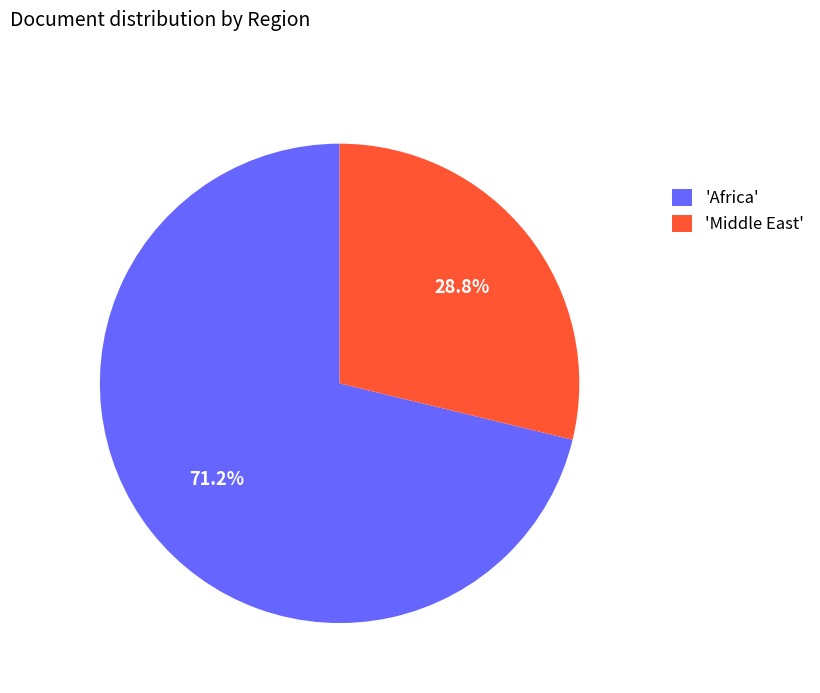

Approximately how many times larger is the value at 'Middle East' compared to 'Africa'?

0.4